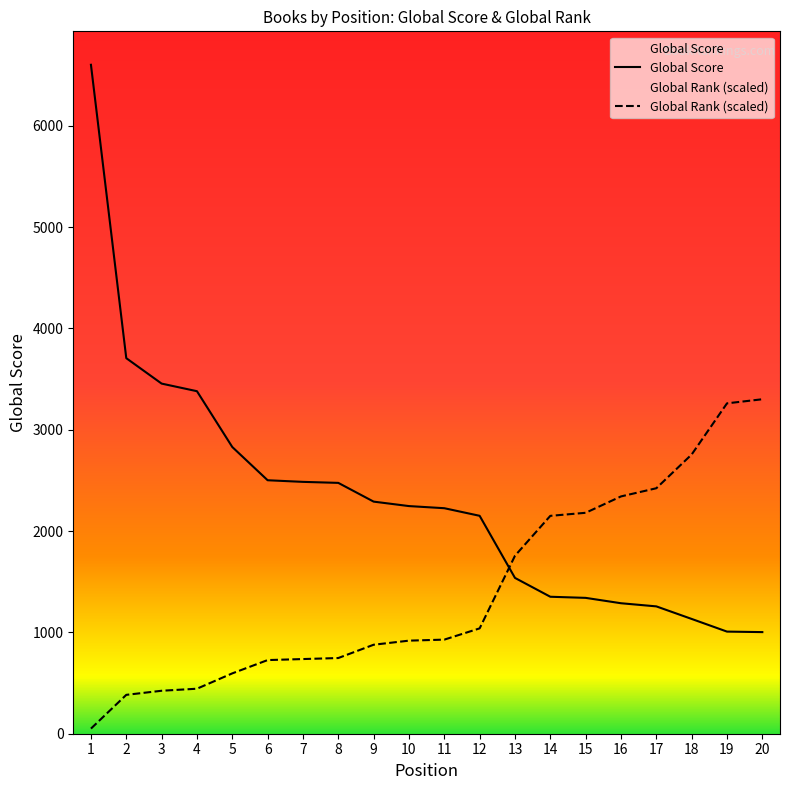

What is the value of the Global Score point at the 4th from the left?

3381.0